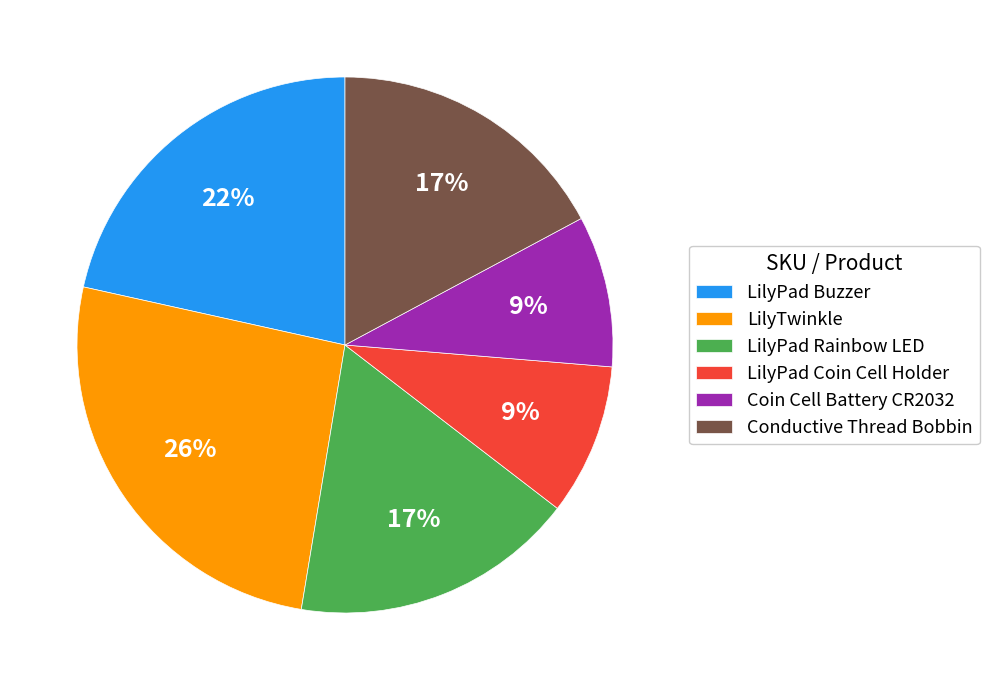

Count the number of slices in the pie.

6